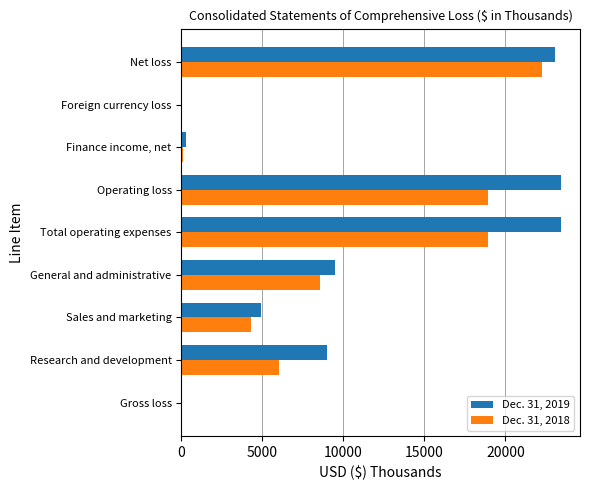

The value of Dec. 31, 2018 at Research and development is 9489. True or false?

False